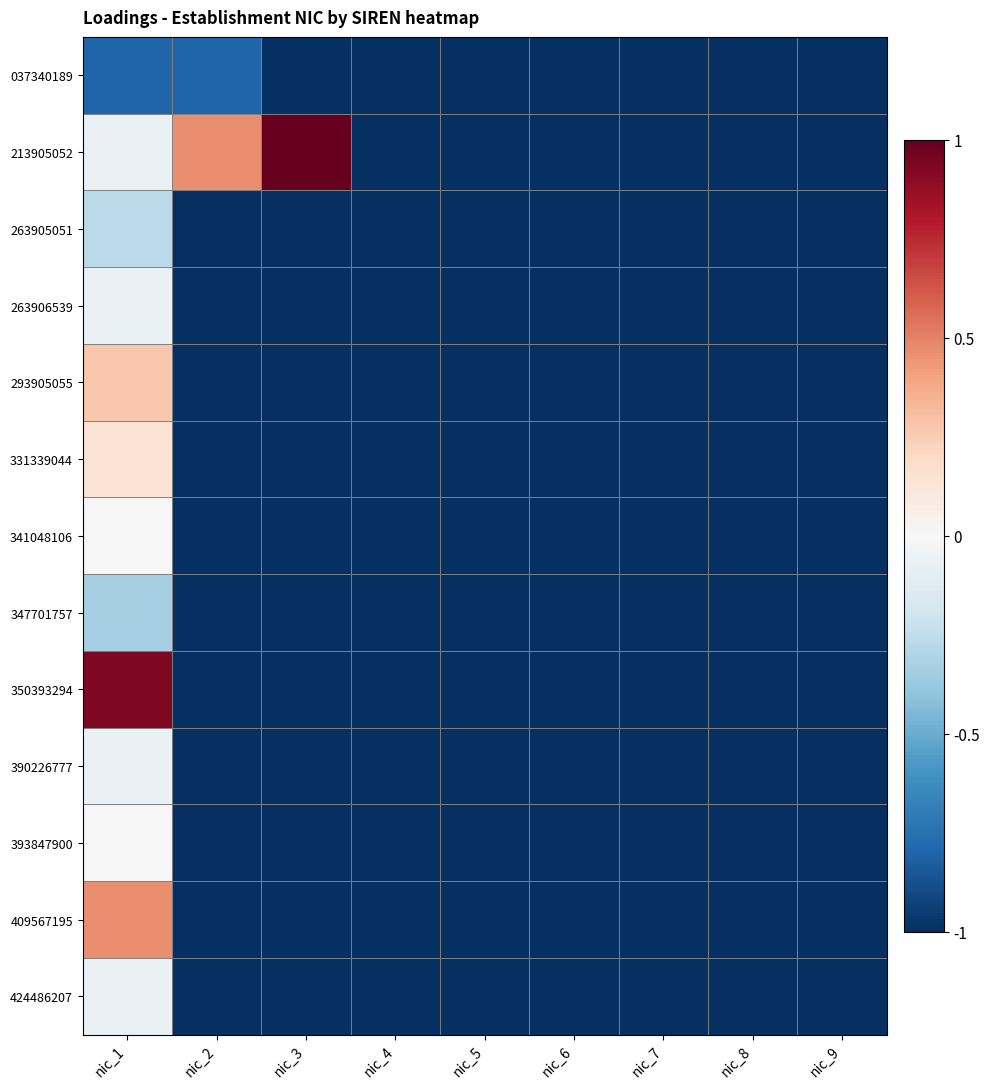

Reading left to right, list all the values displayed in this chart.

037340189: nic_1=-0.8	nic_2=-0.8	nic_3=-1.0	nic_4=-1.0	nic_5=-1.0	nic_6=-1.0	nic_7=-1.0	nic_8=-1.0	nic_9=-1.0
213905052: nic_1=-0.1	nic_2=0.5	nic_3=1.0	nic_4=-1.0	nic_5=-1.0	nic_6=-1.0	nic_7=-1.0	nic_8=-1.0	nic_9=-1.0
263905051: nic_1=-0.3	nic_2=-1.0	nic_3=-1.0	nic_4=-1.0	nic_5=-1.0	nic_6=-1.0	nic_7=-1.0	nic_8=-1.0	nic_9=-1.0
263906539: nic_1=-0.1	nic_2=-1.0	nic_3=-1.0	nic_4=-1.0	nic_5=-1.0	nic_6=-1.0	nic_7=-1.0	nic_8=-1.0	nic_9=-1.0
293905055: nic_1=0.3	nic_2=-1.0	nic_3=-1.0	nic_4=-1.0	nic_5=-1.0	nic_6=-1.0	nic_7=-1.0	nic_8=-1.0	nic_9=-1.0
331339044: nic_1=0.1	nic_2=-1.0	nic_3=-1.0	nic_4=-1.0	nic_5=-1.0	nic_6=-1.0	nic_7=-1.0	nic_8=-1.0	nic_9=-1.0
341048106: nic_1=-0.0	nic_2=-1.0	nic_3=-1.0	nic_4=-1.0	nic_5=-1.0	nic_6=-1.0	nic_7=-1.0	nic_8=-1.0	nic_9=-1.0
347701757: nic_1=-0.3	nic_2=-1.0	nic_3=-1.0	nic_4=-1.0	nic_5=-1.0	nic_6=-1.0	nic_7=-1.0	nic_8=-1.0	nic_9=-1.0
350393294: nic_1=0.9	nic_2=-1.0	nic_3=-1.0	nic_4=-1.0	nic_5=-1.0	nic_6=-1.0	nic_7=-1.0	nic_8=-1.0	nic_9=-1.0
390226777: nic_1=-0.1	nic_2=-1.0	nic_3=-1.0	nic_4=-1.0	nic_5=-1.0	nic_6=-1.0	nic_7=-1.0	nic_8=-1.0	nic_9=-1.0
393847900: nic_1=-0.0	nic_2=-1.0	nic_3=-1.0	nic_4=-1.0	nic_5=-1.0	nic_6=-1.0	nic_7=-1.0	nic_8=-1.0	nic_9=-1.0
409567195: nic_1=0.5	nic_2=-1.0	nic_3=-1.0	nic_4=-1.0	nic_5=-1.0	nic_6=-1.0	nic_7=-1.0	nic_8=-1.0	nic_9=-1.0
424486207: nic_1=-0.1	nic_2=-1.0	nic_3=-1.0	nic_4=-1.0	nic_5=-1.0	nic_6=-1.0	nic_7=-1.0	nic_8=-1.0	nic_9=-1.0